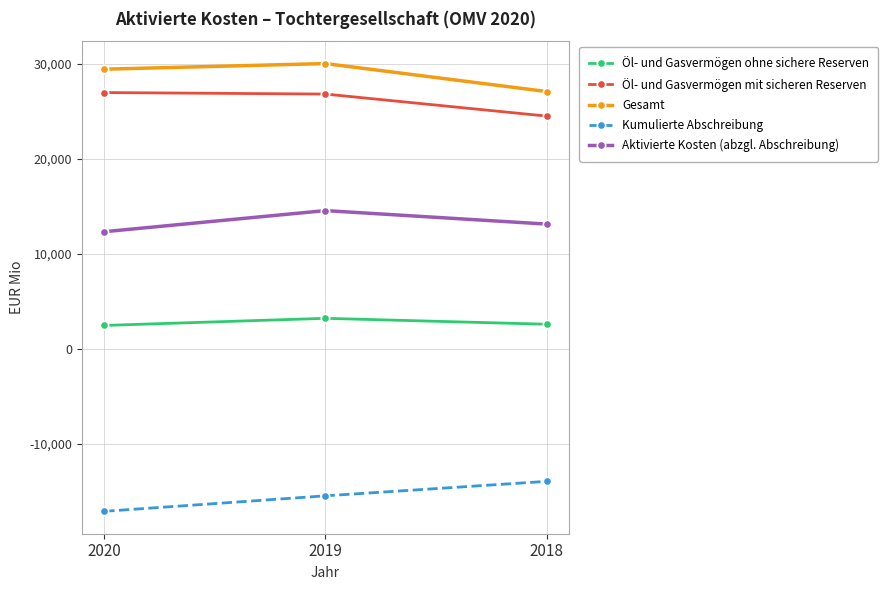

What is the difference between the Kumulierte Abschreibung values at 2018 and 2020?

3156